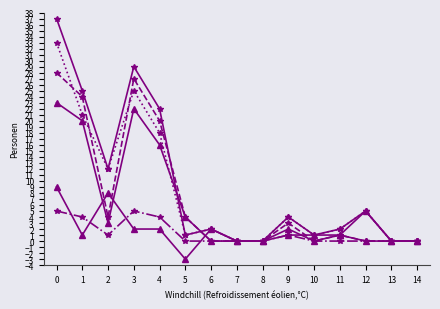

Count the number of data series in this chart.

6